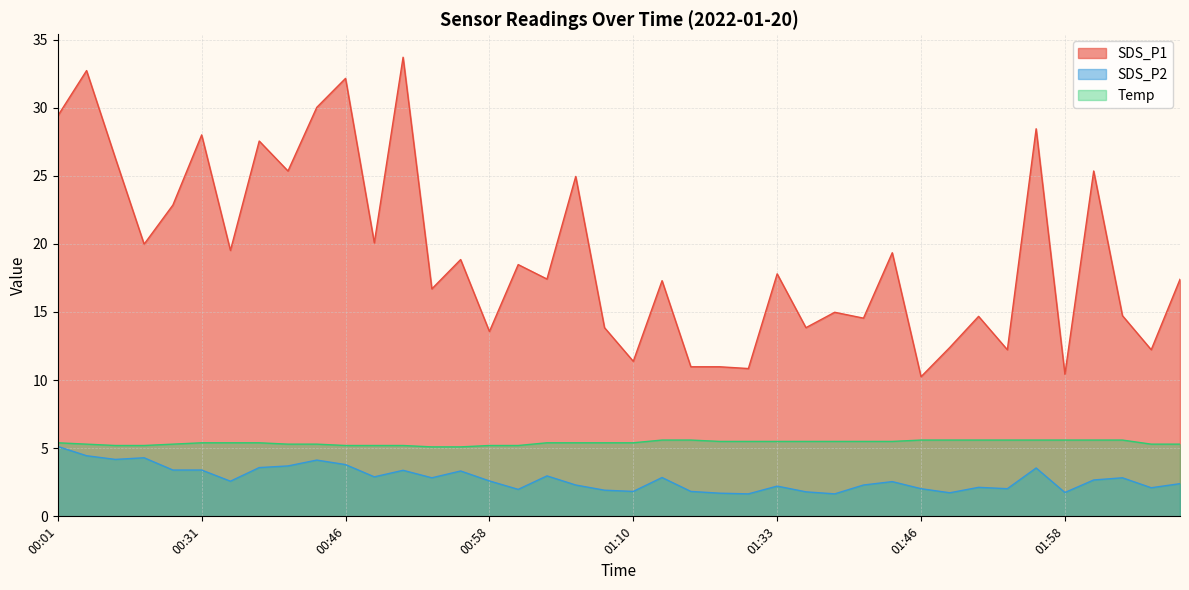

Does the chart have visible grid lines?

Yes